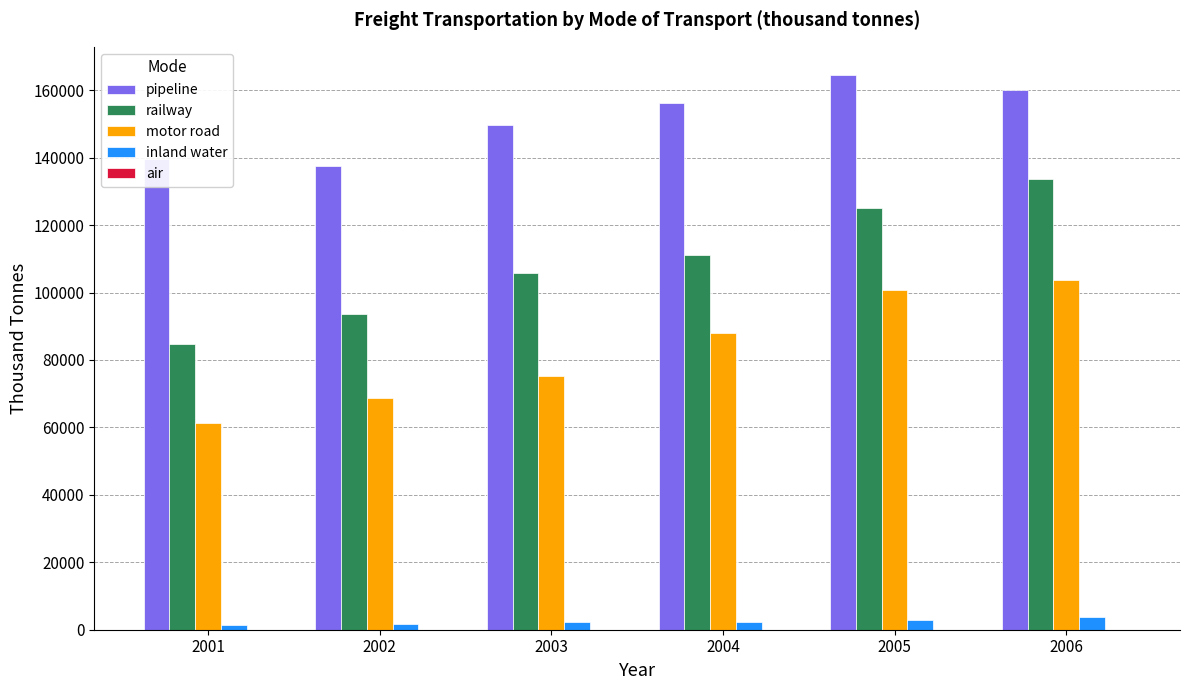

How many distinct data groups are displayed?

5